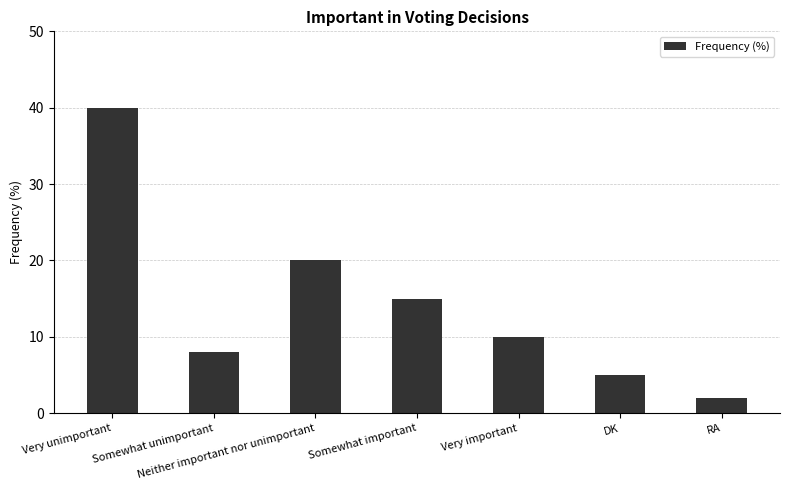

What is the value of the 5th bar from the left?

10